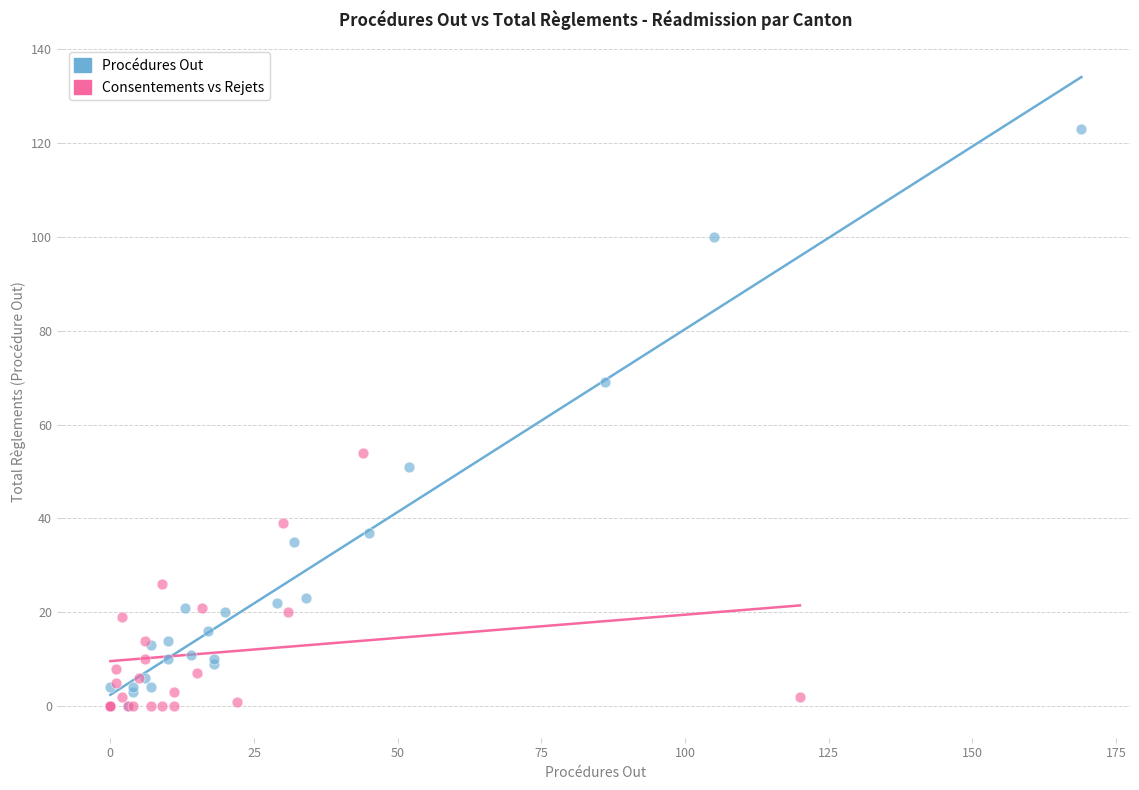

Which series contains the highest Y value?

Procédures Out